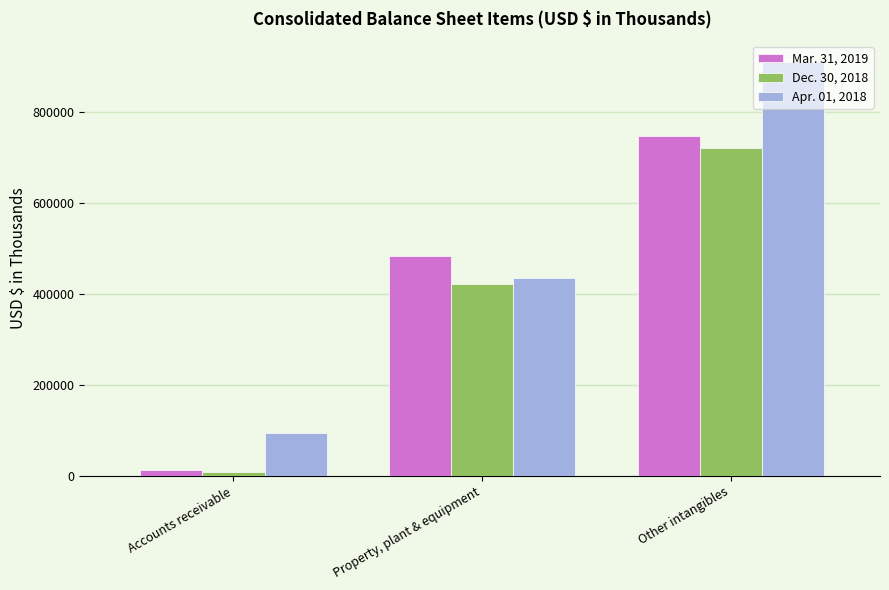

What is the difference between the Mar. 31, 2019 values at Property, plant & equipment and Other intangibles?

263600